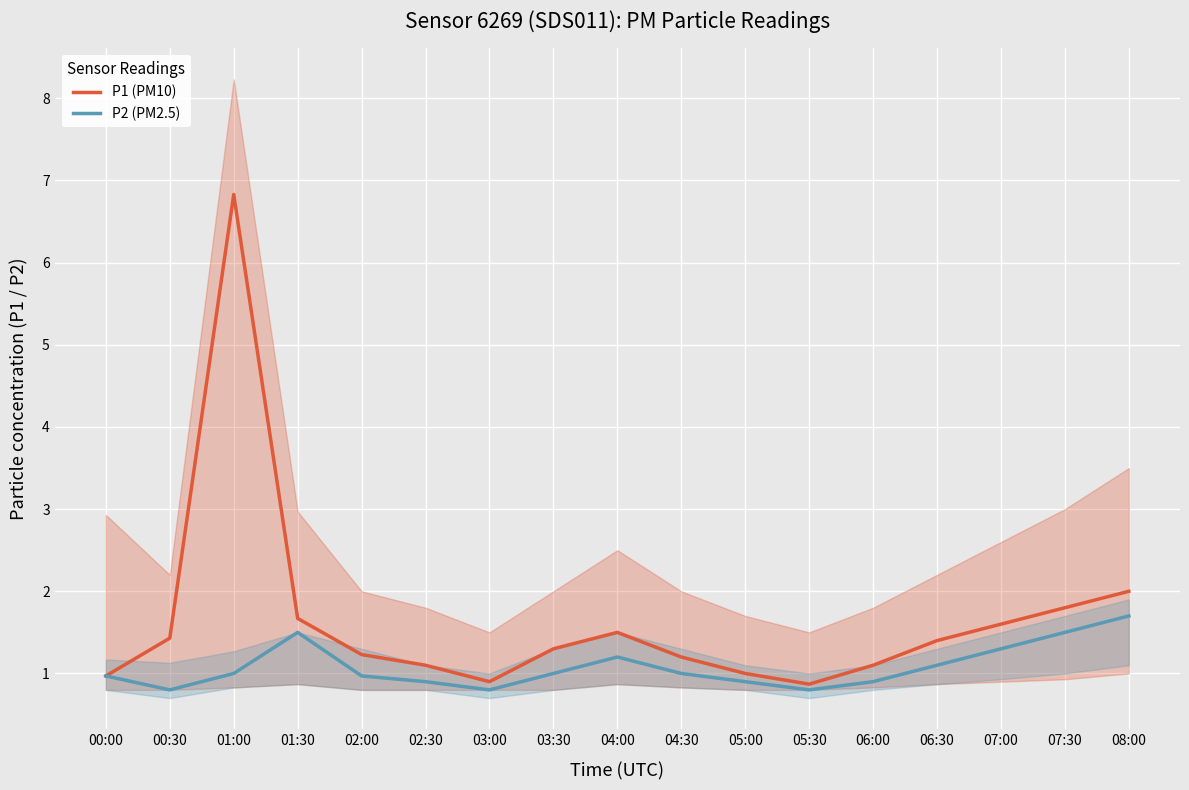

What is the total value across all series at 00:00?

1.9